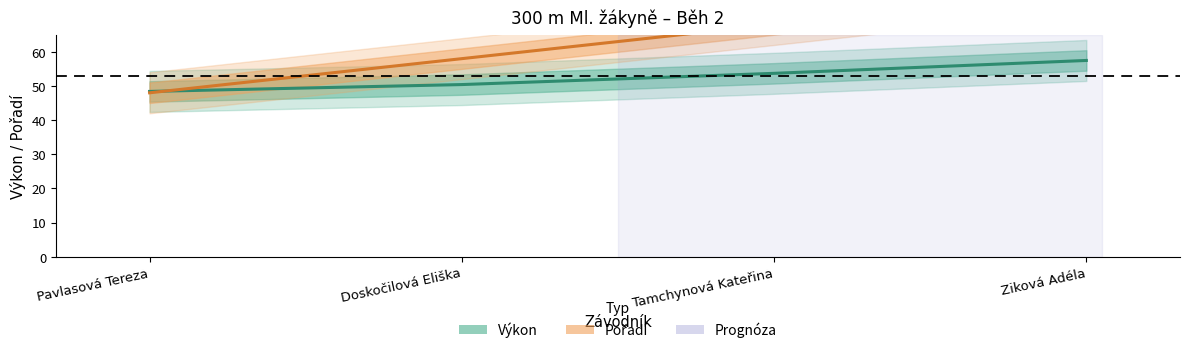

Is this an area chart (filled region under the line)?

No